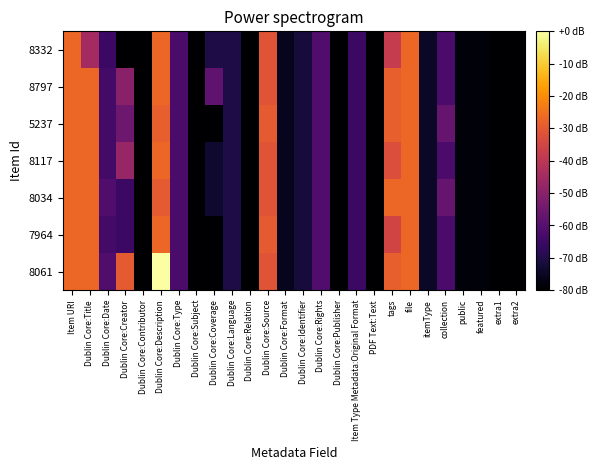

Reading left to right, extract all data points from this chart.

8332: Item URI=-27.1	Dublin Core:Title=-44.7	Dublin Core:Date=-65.1	Dublin Core:Creator=-80.0	Dublin Core:Contributor=-80.0	Dublin Core:Description=-27.1	Dublin Core:Type=-62.4	Dublin Core:Subject=-80.0	Dublin Core:Coverage=-70.5	Dublin Core:Language=-70.5	Dublin Core:Relation=-80.0	Dublin Core:Source=-31.2	Dublin Core:Format=-75.9	Dublin Core:Identifier=-71.9	Dublin Core:Rights=-61.0	Dublin Core:Publisher=-80.0	Item Type Metadata:Original Format=-65.1	PDF Text:Text=-80.0	tags=-38.0	file=-27.1	itemType=-74.6	collection=-62.4	public=-78.6	featured=-78.6	extra1=-80.0	extra2=-80.0
8797: Item URI=-27.1	Dublin Core:Title=-27.1	Dublin Core:Date=-63.7	Dublin Core:Creator=-50.2	Dublin Core:Contributor=-80.0	Dublin Core:Description=-27.1	Dublin Core:Type=-62.4	Dublin Core:Subject=-80.0	Dublin Core:Coverage=-58.3	Dublin Core:Language=-70.5	Dublin Core:Relation=-80.0	Dublin Core:Source=-31.2	Dublin Core:Format=-75.9	Dublin Core:Identifier=-71.9	Dublin Core:Rights=-61.0	Dublin Core:Publisher=-80.0	Item Type Metadata:Original Format=-65.1	PDF Text:Text=-80.0	tags=-28.5	file=-27.1	itemType=-74.6	collection=-62.4	public=-78.6	featured=-78.6	extra1=-80.0	extra2=-80.0
5237: Item URI=-27.1	Dublin Core:Title=-27.1	Dublin Core:Date=-63.7	Dublin Core:Creator=-55.6	Dublin Core:Contributor=-80.0	Dublin Core:Description=-28.5	Dublin Core:Type=-62.4	Dublin Core:Subject=-80.0	Dublin Core:Coverage=-80.0	Dublin Core:Language=-70.5	Dublin Core:Relation=-80.0	Dublin Core:Source=-29.8	Dublin Core:Format=-75.9	Dublin Core:Identifier=-71.9	Dublin Core:Rights=-61.0	Dublin Core:Publisher=-80.0	Item Type Metadata:Original Format=-65.1	PDF Text:Text=-80.0	tags=-28.5	file=-27.1	itemType=-74.6	collection=-56.9	public=-78.6	featured=-78.6	extra1=-80.0	extra2=-80.0
8117: Item URI=-27.1	Dublin Core:Title=-27.1	Dublin Core:Date=-63.7	Dublin Core:Creator=-47.5	Dublin Core:Contributor=-80.0	Dublin Core:Description=-27.1	Dublin Core:Type=-62.4	Dublin Core:Subject=-80.0	Dublin Core:Coverage=-73.2	Dublin Core:Language=-70.5	Dublin Core:Relation=-80.0	Dublin Core:Source=-31.2	Dublin Core:Format=-75.9	Dublin Core:Identifier=-71.9	Dublin Core:Rights=-61.0	Dublin Core:Publisher=-80.0	Item Type Metadata:Original Format=-65.1	PDF Text:Text=-80.0	tags=-32.5	file=-27.1	itemType=-74.6	collection=-62.4	public=-78.6	featured=-78.6	extra1=-80.0	extra2=-80.0
8034: Item URI=-27.1	Dublin Core:Title=-27.1	Dublin Core:Date=-61.0	Dublin Core:Creator=-65.1	Dublin Core:Contributor=-80.0	Dublin Core:Description=-29.8	Dublin Core:Type=-62.4	Dublin Core:Subject=-80.0	Dublin Core:Coverage=-73.2	Dublin Core:Language=-70.5	Dublin Core:Relation=-80.0	Dublin Core:Source=-31.2	Dublin Core:Format=-75.9	Dublin Core:Identifier=-71.9	Dublin Core:Rights=-61.0	Dublin Core:Publisher=-80.0	Item Type Metadata:Original Format=-65.1	PDF Text:Text=-80.0	tags=-27.1	file=-27.1	itemType=-74.6	collection=-56.9	public=-78.6	featured=-78.6	extra1=-80.0	extra2=-80.0
7964: Item URI=-27.1	Dublin Core:Title=-27.1	Dublin Core:Date=-63.7	Dublin Core:Creator=-65.1	Dublin Core:Contributor=-80.0	Dublin Core:Description=-27.1	Dublin Core:Type=-62.4	Dublin Core:Subject=-80.0	Dublin Core:Coverage=-80.0	Dublin Core:Language=-70.5	Dublin Core:Relation=-80.0	Dublin Core:Source=-29.8	Dublin Core:Format=-75.9	Dublin Core:Identifier=-71.9	Dublin Core:Rights=-61.0	Dublin Core:Publisher=-80.0	Item Type Metadata:Original Format=-65.1	PDF Text:Text=-80.0	tags=-35.3	file=-27.1	itemType=-74.6	collection=-62.4	public=-78.6	featured=-78.6	extra1=-80.0	extra2=-80.0
8061: Item URI=-27.1	Dublin Core:Title=-27.1	Dublin Core:Date=-61.0	Dublin Core:Creator=-29.8	Dublin Core:Contributor=-80.0	Dublin Core:Description=0.0	Dublin Core:Type=-62.4	Dublin Core:Subject=-80.0	Dublin Core:Coverage=-80.0	Dublin Core:Language=-70.5	Dublin Core:Relation=-80.0	Dublin Core:Source=-31.2	Dublin Core:Format=-75.9	Dublin Core:Identifier=-71.9	Dublin Core:Rights=-61.0	Dublin Core:Publisher=-80.0	Item Type Metadata:Original Format=-65.1	PDF Text:Text=-80.0	tags=-28.5	file=-27.1	itemType=-74.6	collection=-62.4	public=-78.6	featured=-78.6	extra1=-80.0	extra2=-80.0